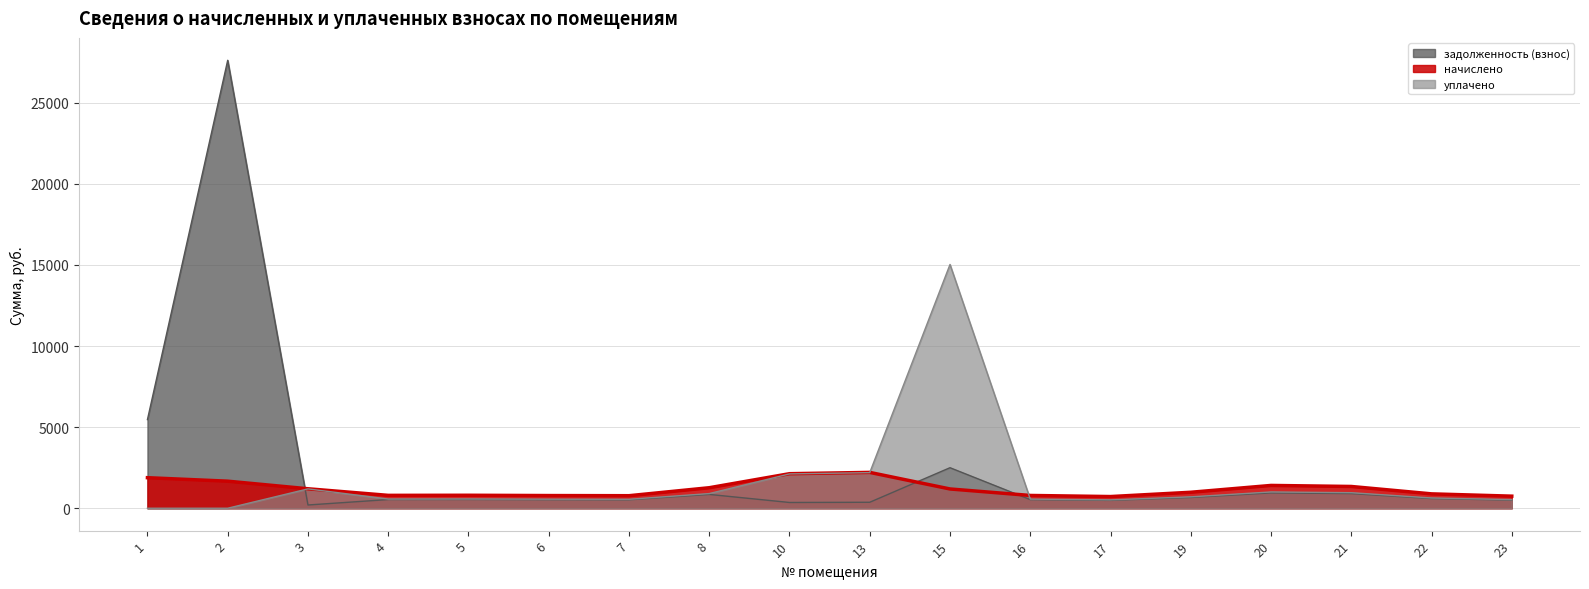

Is it true that задолженность (взнос) equals 355.0 at 10?

True